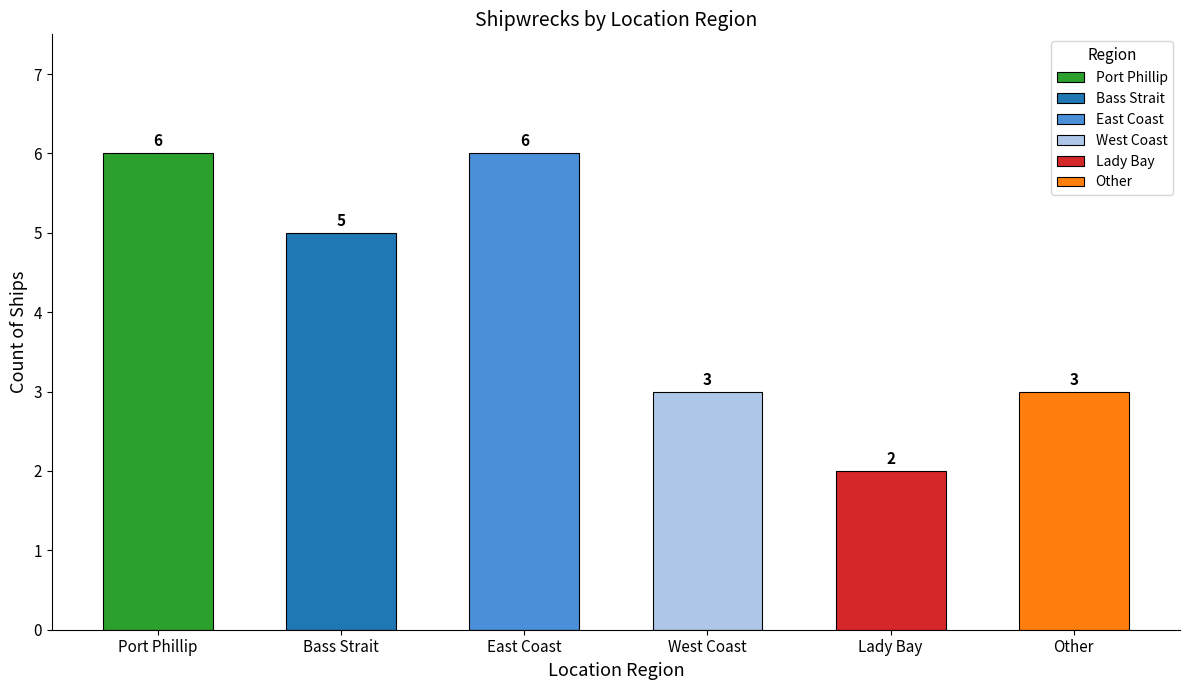

Where does the data first go above 5?

Port Phillip